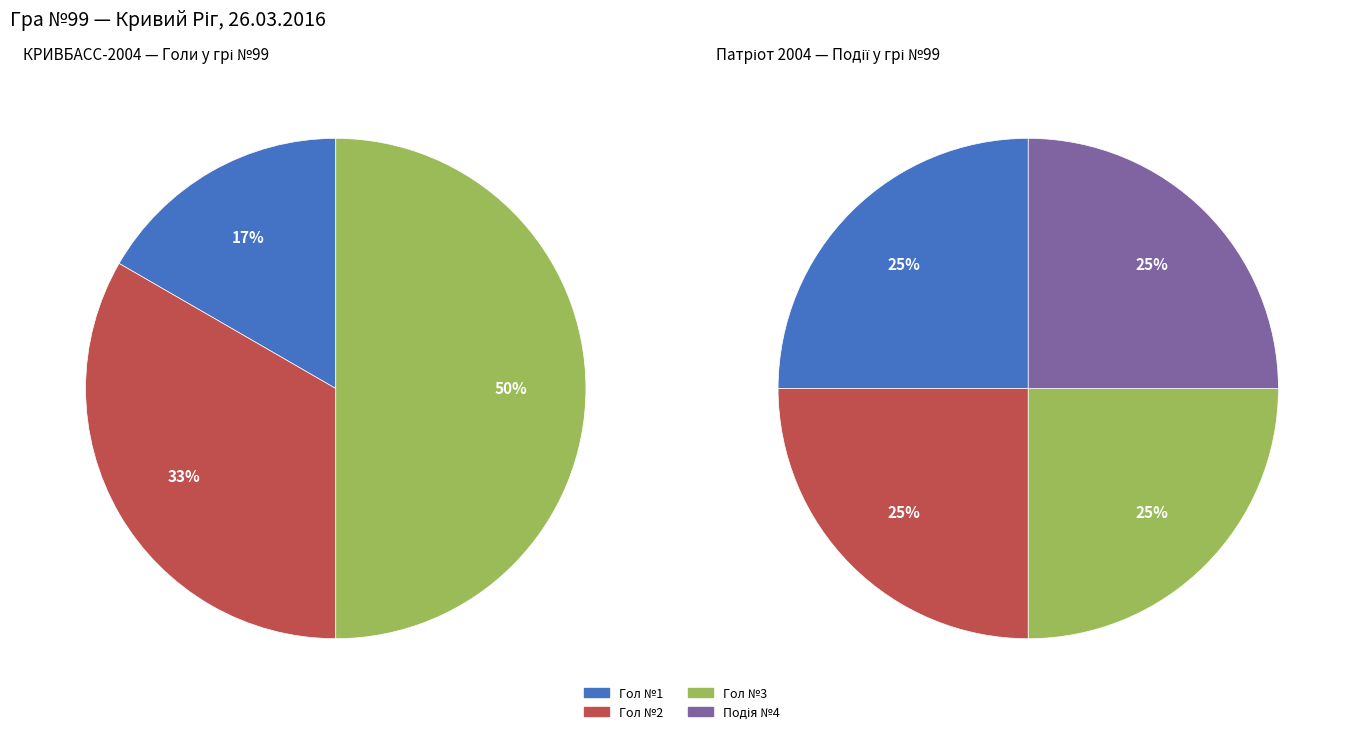

True or false: Арипов Олексій accounts for 33% of the total.

True